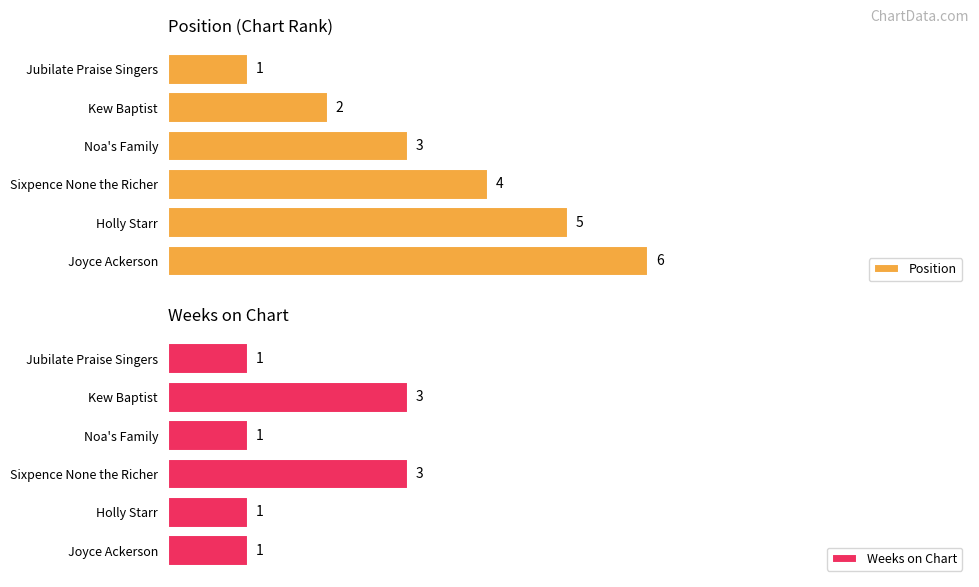

At how many categories does at least one series exceed 1?

5